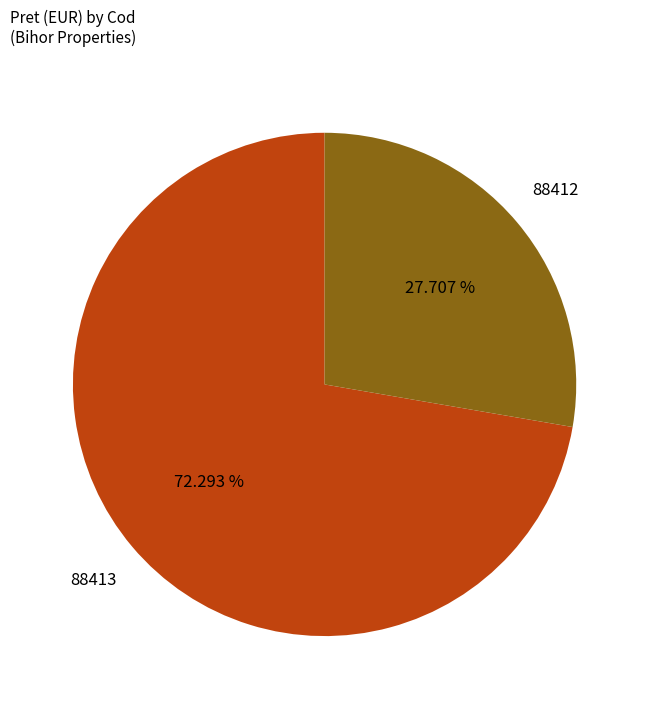

How many segments does this pie chart have?

2